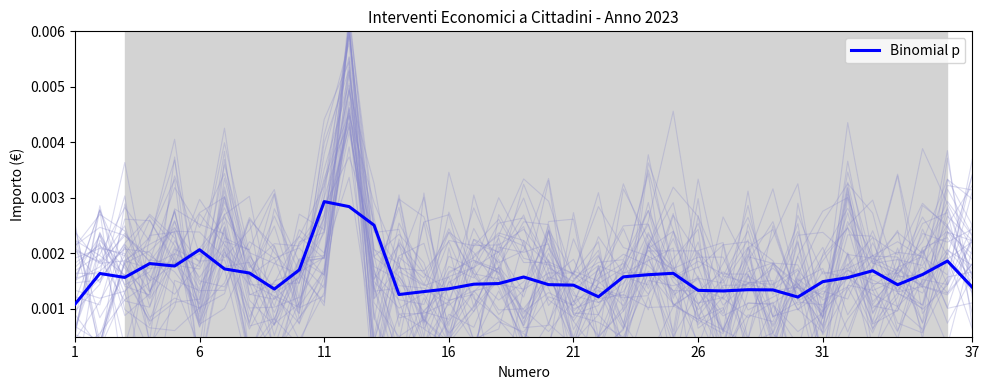

How many lines are shown in the chart?

1